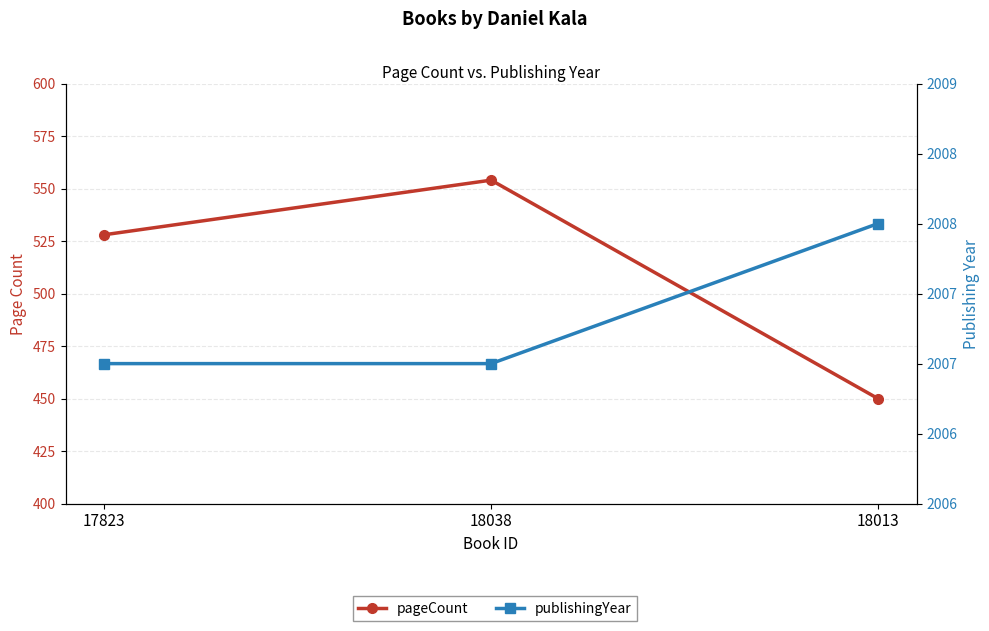

List the labels in order of publishingYear value, smallest first.

17823, 18038, 18013